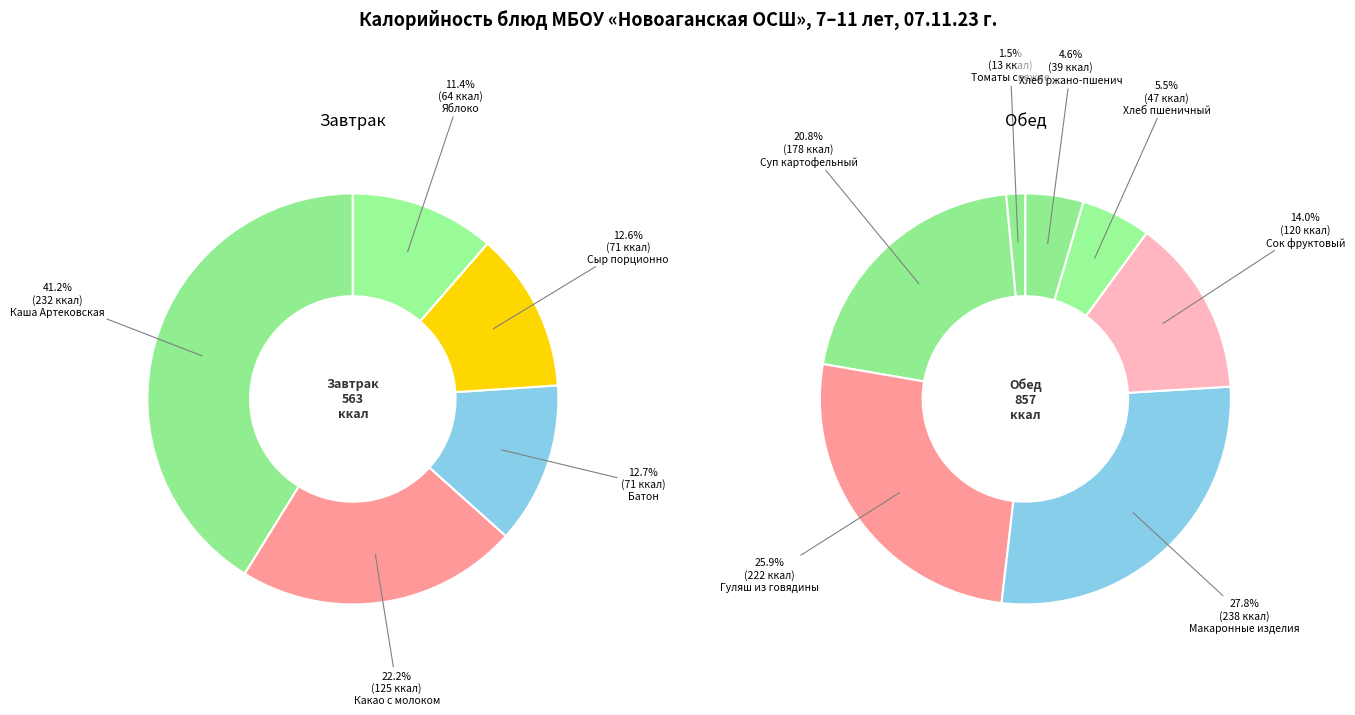

What is the change in value from Завтрак (Сыр порционно) to Обед (Хлеб пшеничный)?

-23.9